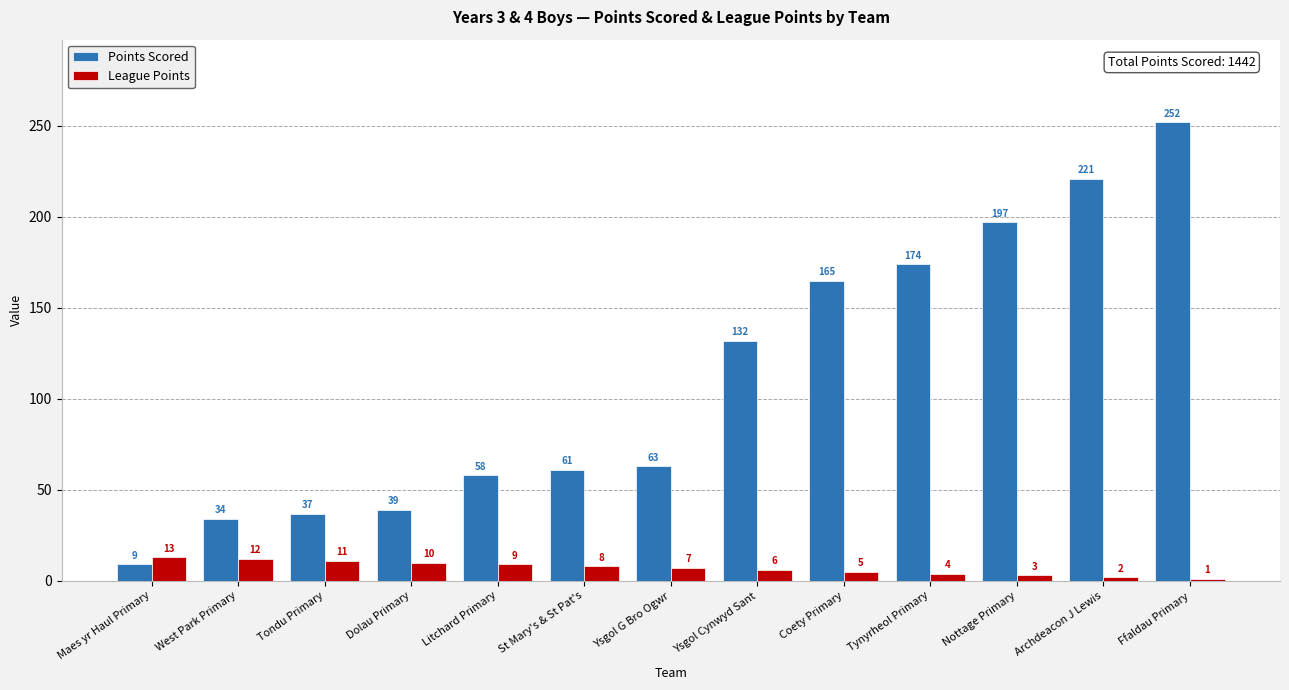

At which label does League Points first exceed 7?

Maes yr Haul Primary